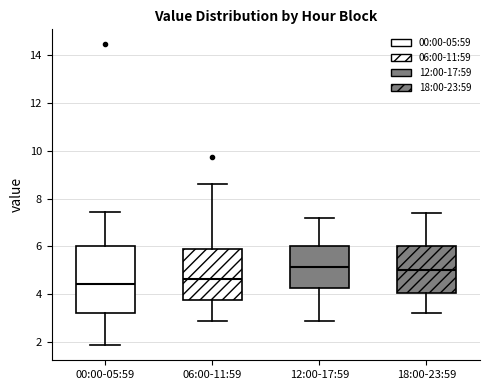

Comparing the boxes themselves (not the whiskers), which one is the tallest?

00:00-05:59